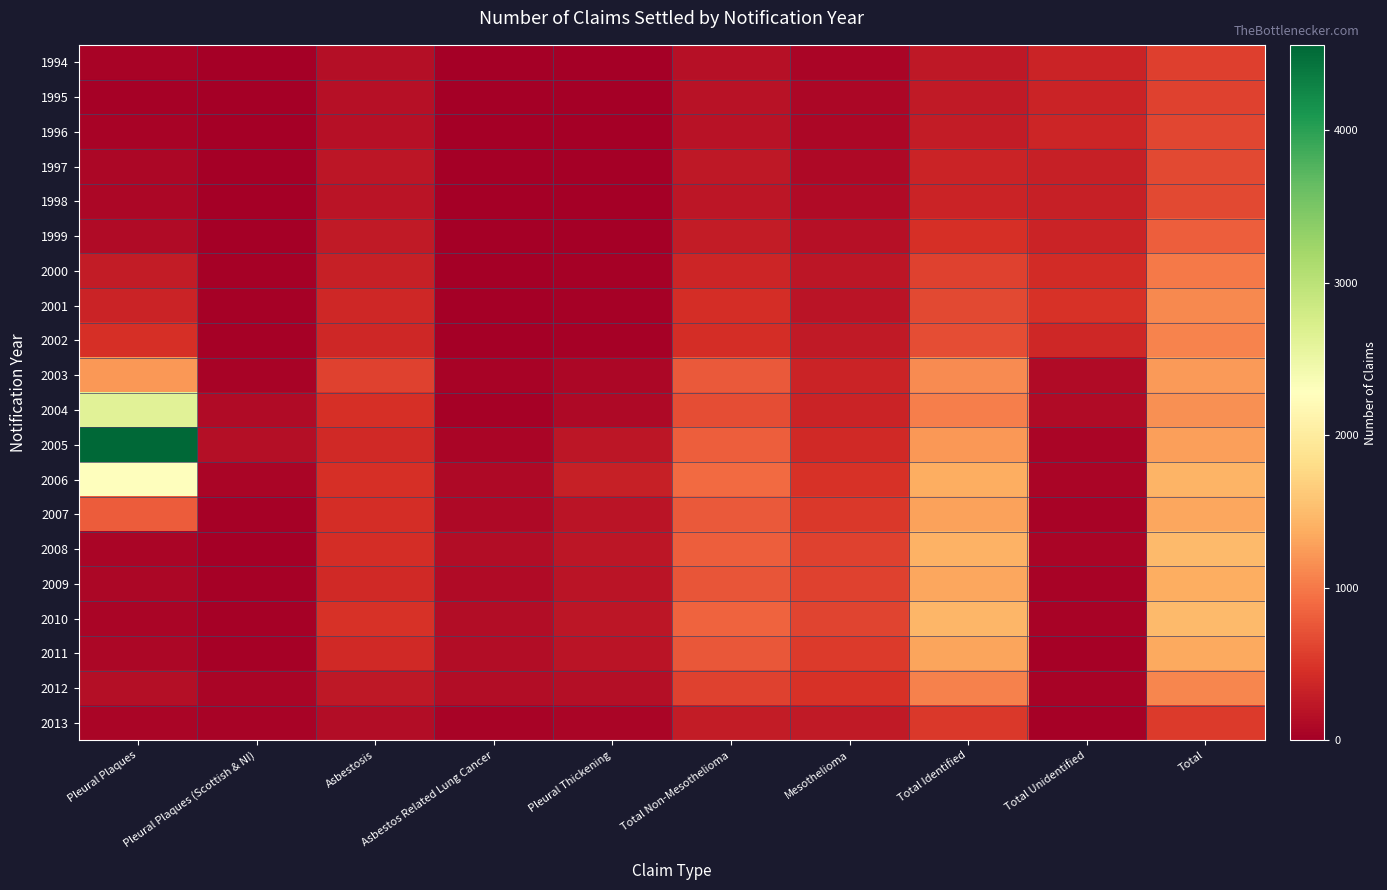

Count the number of categories in the chart.

10